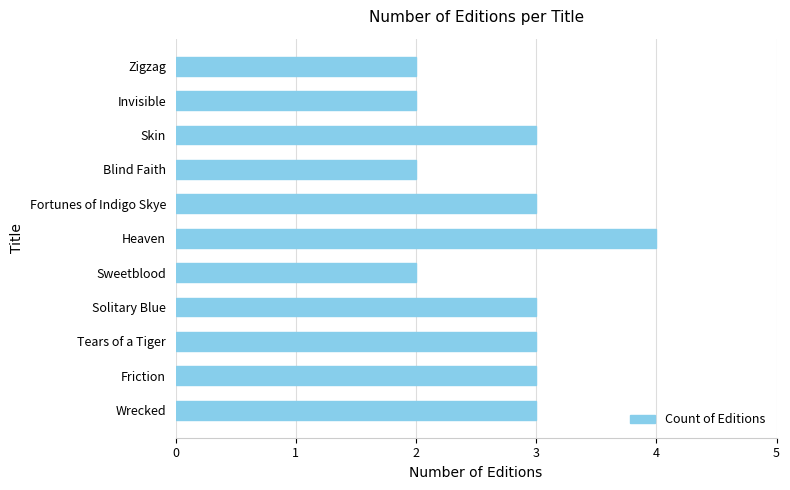

The value at Fortunes of Indigo Skye is 4. True or false?

False